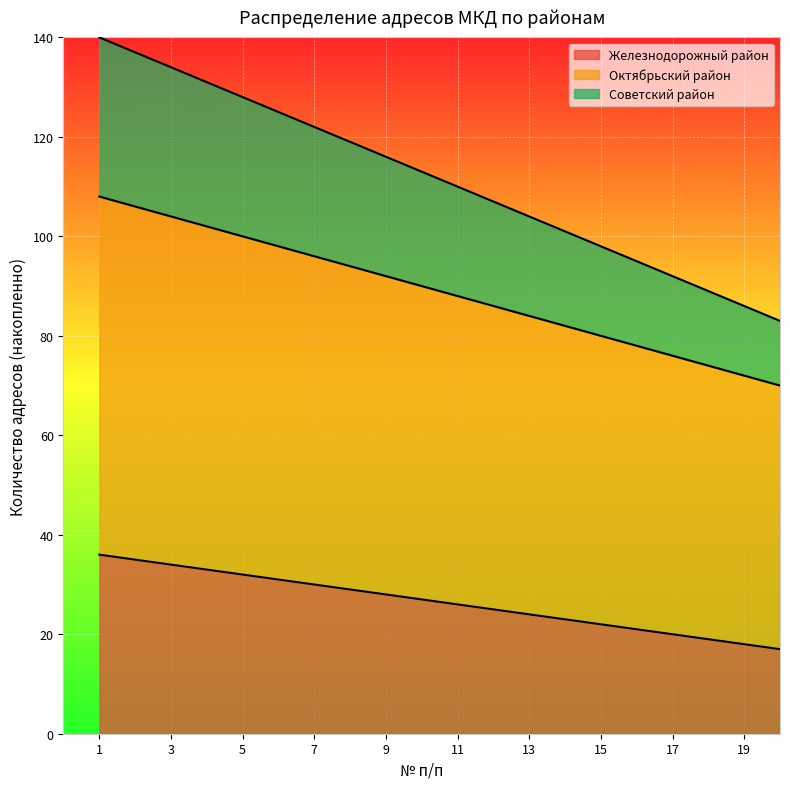

At which category is the sum across all series the highest?

1